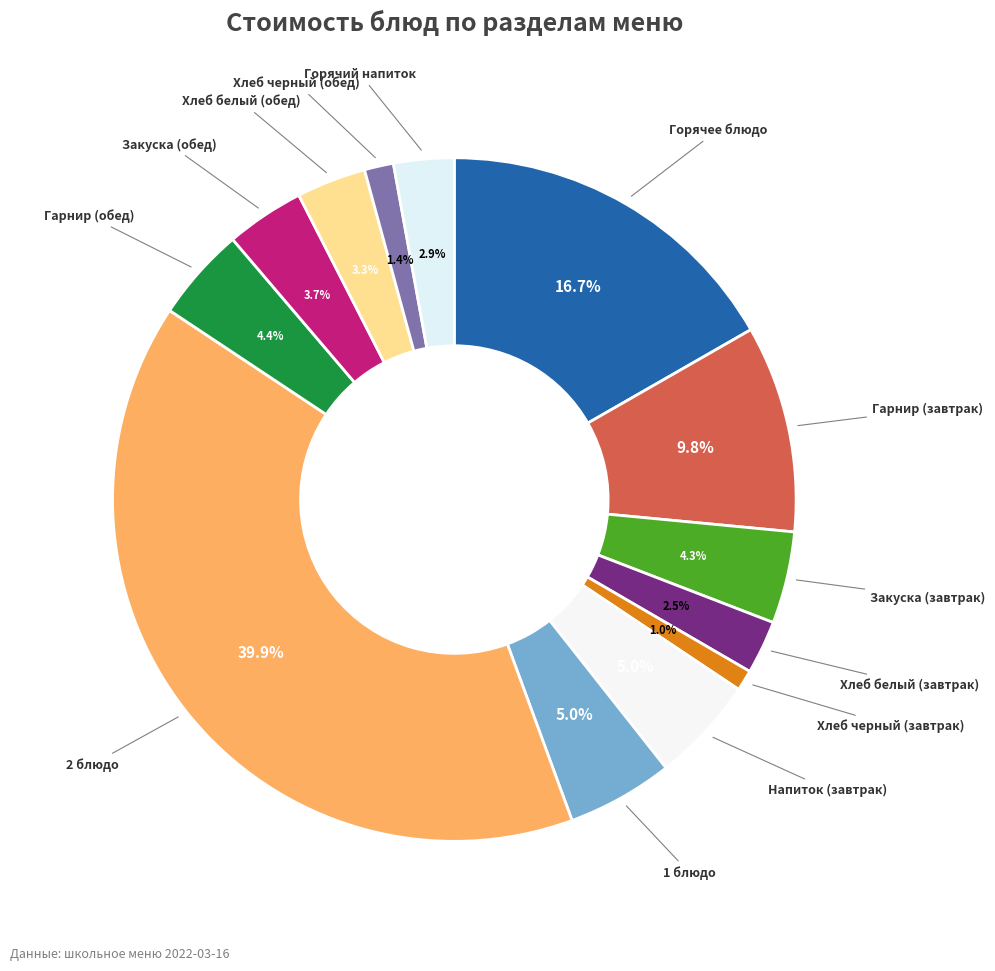

How many segments does this pie chart have?

13